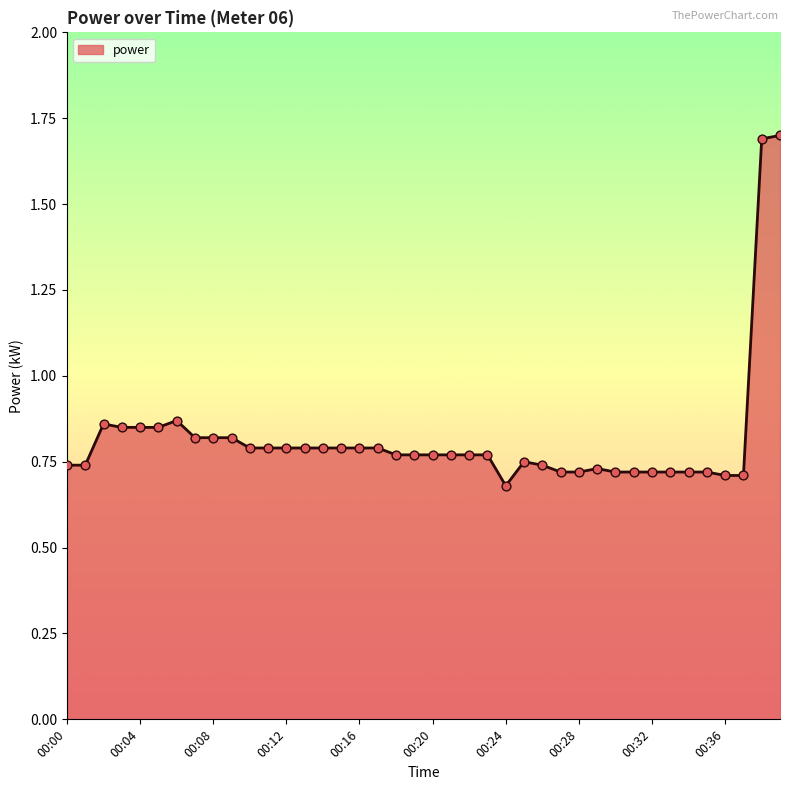

Is this an area chart (filled region under the line)?

Yes